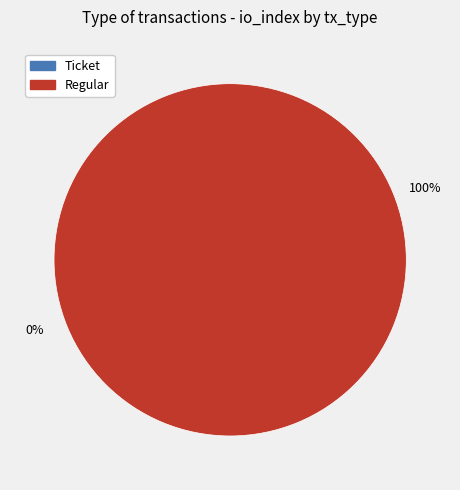

Count the number of slices in the pie.

2